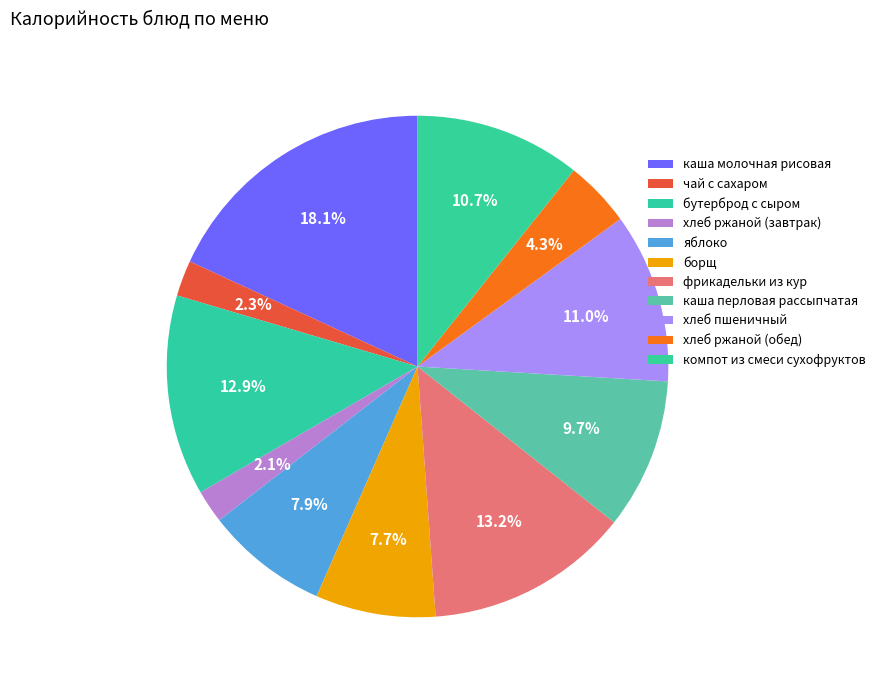

Rank the categories by value from highest to lowest.

каша молочная рисовая, фрикадельки из кур, бутерброд с сыром, хлеб пшеничный, компот из смеси сухофруктов, каша перловая рассыпчатая, яблоко, борщ, хлеб ржаной (обед), чай с сахаром, хлеб ржаной (завтрак)